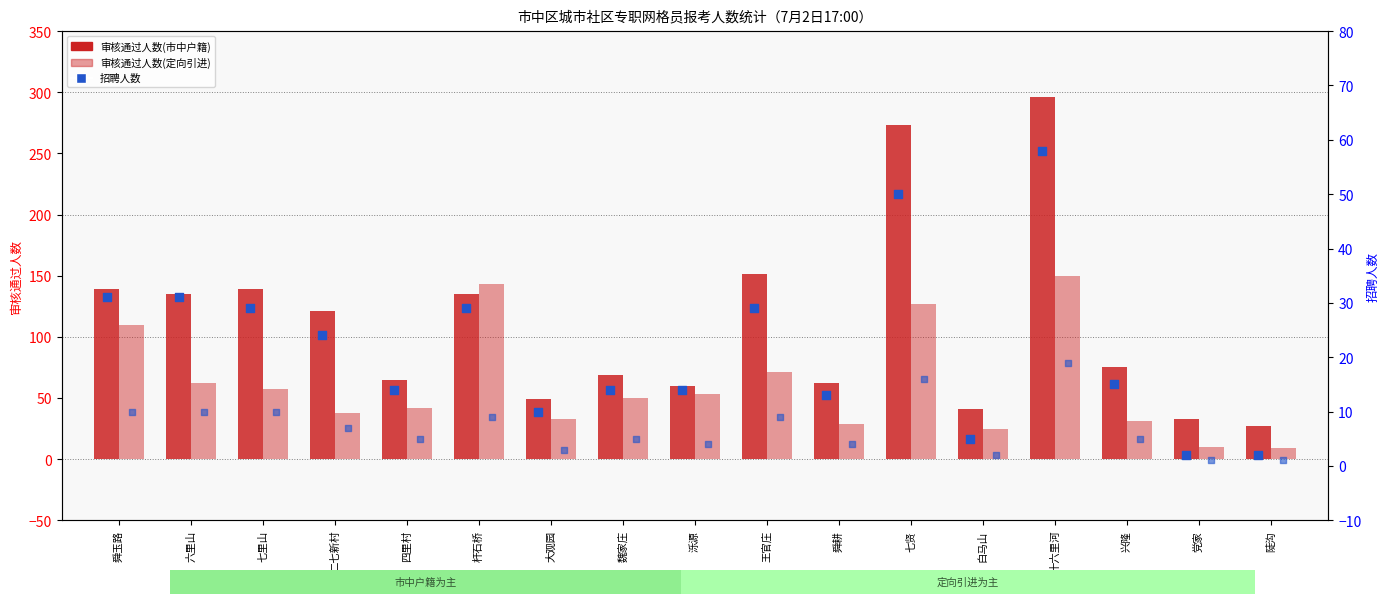

Which series has the largest total across all categories?

市中户籍_审核通过